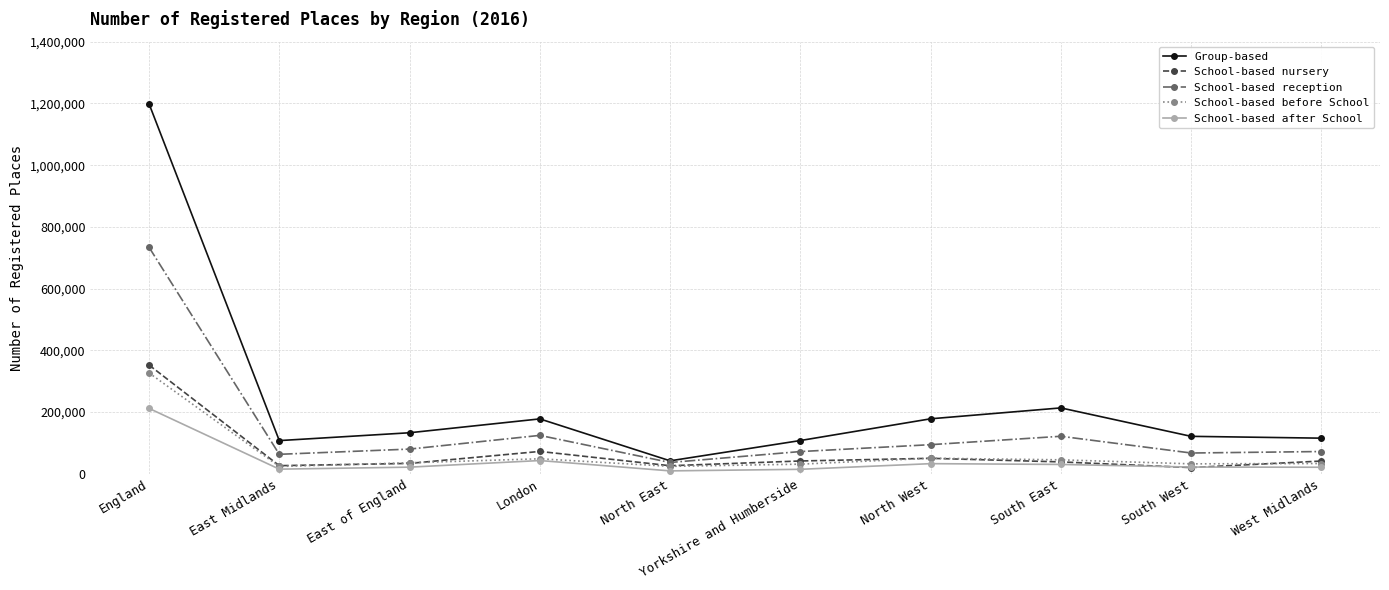

True or false: School-based reception has more than 2 points higher than both neighbors.

False